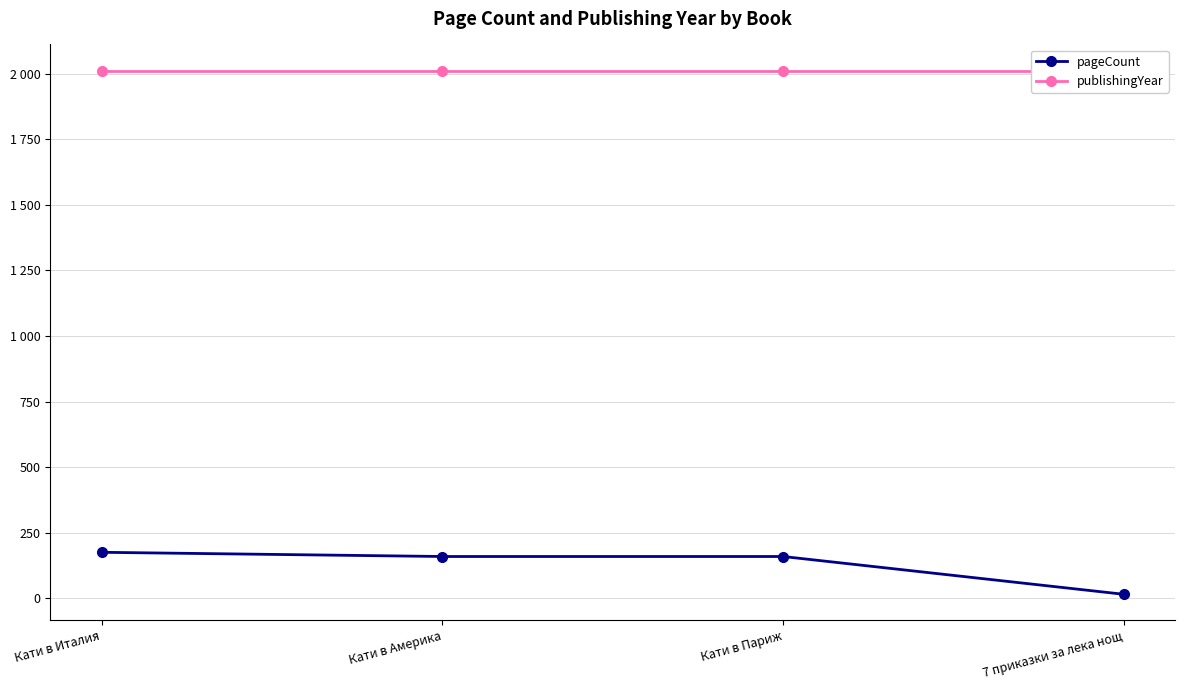

What is the greatest value displayed?

2011